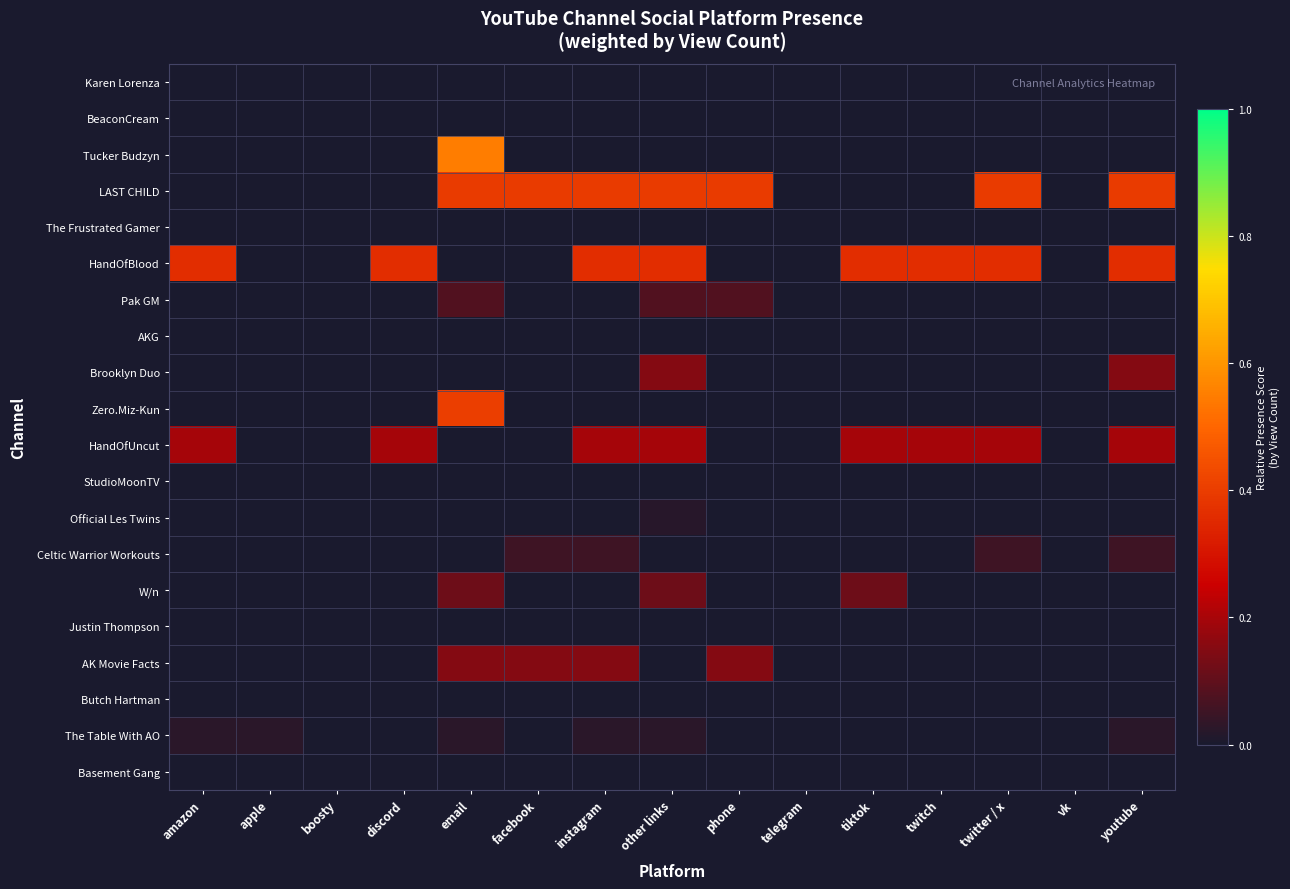

Reading left to right, transcribe all the data shown in this chart.

Karen Lorenza: amazon=0.0	apple=0.0	boosty=0.0	discord=0.0	email=0.0	facebook=0.0	instagram=0.0	other links=0.0	phone=0.0	telegram=0.0	tiktok=0.0	twitch=0.0	twitter / x=0.0	vk=0.0	youtube=0.0
BeaconCream: amazon=0.0	apple=0.0	boosty=0.0	discord=0.0	email=0.0	facebook=0.0	instagram=0.0	other links=0.0	phone=0.0	telegram=0.0	tiktok=0.0	twitch=0.0	twitter / x=0.0	vk=0.0	youtube=0.0
Tucker Budzyn: amazon=0.0	apple=0.0	boosty=0.0	discord=0.0	email=0.5	facebook=0.0	instagram=0.0	other links=0.0	phone=0.0	telegram=0.0	tiktok=0.0	twitch=0.0	twitter / x=0.0	vk=0.0	youtube=0.0
LAST CHILD: amazon=0.0	apple=0.0	boosty=0.0	discord=0.0	email=0.4	facebook=0.4	instagram=0.4	other links=0.4	phone=0.4	telegram=0.0	tiktok=0.0	twitch=0.0	twitter / x=0.4	vk=0.0	youtube=0.4
The Frustrated Gamer: amazon=0.0	apple=0.0	boosty=0.0	discord=0.0	email=0.0	facebook=0.0	instagram=0.0	other links=0.0	phone=0.0	telegram=0.0	tiktok=0.0	twitch=0.0	twitter / x=0.0	vk=0.0	youtube=0.0
HandOfBlood: amazon=0.4	apple=0.0	boosty=0.0	discord=0.4	email=0.0	facebook=0.0	instagram=0.4	other links=0.4	phone=0.0	telegram=0.0	tiktok=0.4	twitch=0.4	twitter / x=0.4	vk=0.0	youtube=0.4
Pak GM: amazon=0.0	apple=0.0	boosty=0.0	discord=0.0	email=0.1	facebook=0.0	instagram=0.0	other links=0.1	phone=0.1	telegram=0.0	tiktok=0.0	twitch=0.0	twitter / x=0.0	vk=0.0	youtube=0.0
AKG: amazon=0.0	apple=0.0	boosty=0.0	discord=0.0	email=0.0	facebook=0.0	instagram=0.0	other links=0.0	phone=0.0	telegram=0.0	tiktok=0.0	twitch=0.0	twitter / x=0.0	vk=0.0	youtube=0.0
Brooklyn Duo: amazon=0.0	apple=0.0	boosty=0.0	discord=0.0	email=0.0	facebook=0.0	instagram=0.0	other links=0.1	phone=0.0	telegram=0.0	tiktok=0.0	twitch=0.0	twitter / x=0.0	vk=0.0	youtube=0.1
Zero.Miz-Kun: amazon=0.0	apple=0.0	boosty=0.0	discord=0.0	email=0.4	facebook=0.0	instagram=0.0	other links=0.0	phone=0.0	telegram=0.0	tiktok=0.0	twitch=0.0	twitter / x=0.0	vk=0.0	youtube=0.0
HandOfUncut: amazon=0.2	apple=0.0	boosty=0.0	discord=0.2	email=0.0	facebook=0.0	instagram=0.2	other links=0.2	phone=0.0	telegram=0.0	tiktok=0.2	twitch=0.2	twitter / x=0.2	vk=0.0	youtube=0.2
StudioMoonTV: amazon=0.0	apple=0.0	boosty=0.0	discord=0.0	email=0.0	facebook=0.0	instagram=0.0	other links=0.0	phone=0.0	telegram=0.0	tiktok=0.0	twitch=0.0	twitter / x=0.0	vk=0.0	youtube=0.0
Official Les Twins: amazon=0.0	apple=0.0	boosty=0.0	discord=0.0	email=0.0	facebook=0.0	instagram=0.0	other links=0.0	phone=0.0	telegram=0.0	tiktok=0.0	twitch=0.0	twitter / x=0.0	vk=0.0	youtube=0.0
Celtic Warrior Workouts: amazon=0.0	apple=0.0	boosty=0.0	discord=0.0	email=0.0	facebook=0.1	instagram=0.1	other links=0.0	phone=0.0	telegram=0.0	tiktok=0.0	twitch=0.0	twitter / x=0.1	vk=0.0	youtube=0.1
W/n: amazon=0.0	apple=0.0	boosty=0.0	discord=0.0	email=0.1	facebook=0.0	instagram=0.0	other links=0.1	phone=0.0	telegram=0.0	tiktok=0.1	twitch=0.0	twitter / x=0.0	vk=0.0	youtube=0.0
Justin Thompson: amazon=0.0	apple=0.0	boosty=0.0	discord=0.0	email=0.0	facebook=0.0	instagram=0.0	other links=0.0	phone=0.0	telegram=0.0	tiktok=0.0	twitch=0.0	twitter / x=0.0	vk=0.0	youtube=0.0
AK Movie Facts: amazon=0.0	apple=0.0	boosty=0.0	discord=0.0	email=0.2	facebook=0.2	instagram=0.2	other links=0.0	phone=0.2	telegram=0.0	tiktok=0.0	twitch=0.0	twitter / x=0.0	vk=0.0	youtube=0.0
Butch Hartman: amazon=0.0	apple=0.0	boosty=0.0	discord=0.0	email=0.0	facebook=0.0	instagram=0.0	other links=0.0	phone=0.0	telegram=0.0	tiktok=0.0	twitch=0.0	twitter / x=0.0	vk=0.0	youtube=0.0
The Table With AO: amazon=0.0	apple=0.0	boosty=0.0	discord=0.0	email=0.0	facebook=0.0	instagram=0.0	other links=0.0	phone=0.0	telegram=0.0	tiktok=0.0	twitch=0.0	twitter / x=0.0	vk=0.0	youtube=0.0
Basement Gang: amazon=0.0	apple=0.0	boosty=0.0	discord=0.0	email=0.0	facebook=0.0	instagram=0.0	other links=0.0	phone=0.0	telegram=0.0	tiktok=0.0	twitch=0.0	twitter / x=0.0	vk=0.0	youtube=0.0